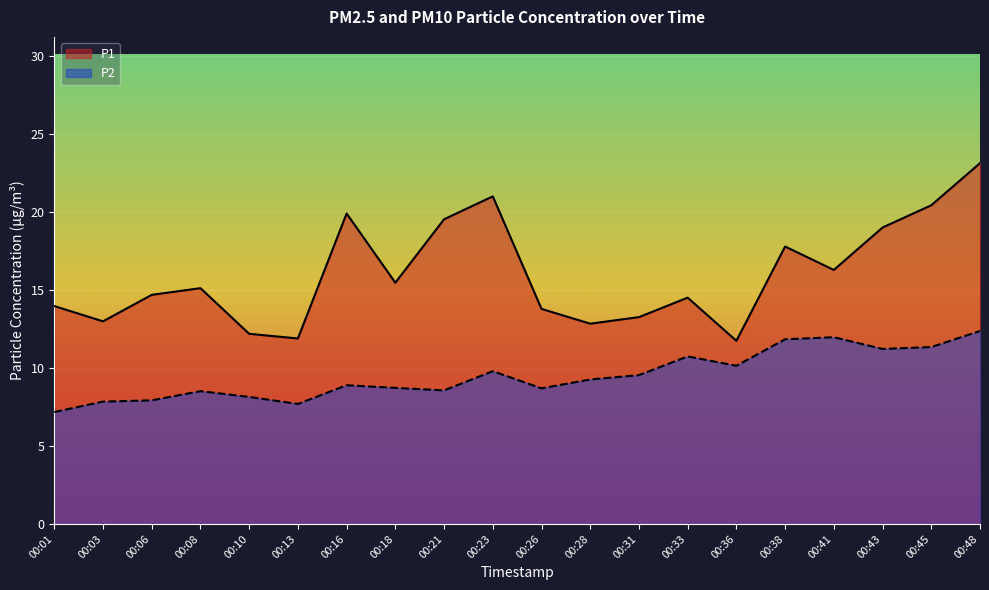

Reading left to right, what are all the values shown in this chart?

P1: 00:01=14.0	00:03=13.0	00:06=14.7	00:08=15.1	00:10=12.2	00:13=11.9	00:16=19.9	00:18=15.5	00:21=19.6	00:23=21.0	00:26=13.8	00:28=12.8	00:31=13.3	00:33=14.5	00:36=11.8	00:38=17.8	00:41=16.3	00:43=19.0	00:45=20.4	00:48=23.1
P2: 00:01=7.2	00:03=7.8	00:06=7.9	00:08=8.5	00:10=8.2	00:13=7.7	00:16=8.9	00:18=8.7	00:21=8.6	00:23=9.8	00:26=8.7	00:28=9.3	00:31=9.6	00:33=10.8	00:36=10.2	00:38=11.8	00:41=12.0	00:43=11.2	00:45=11.3	00:48=12.4